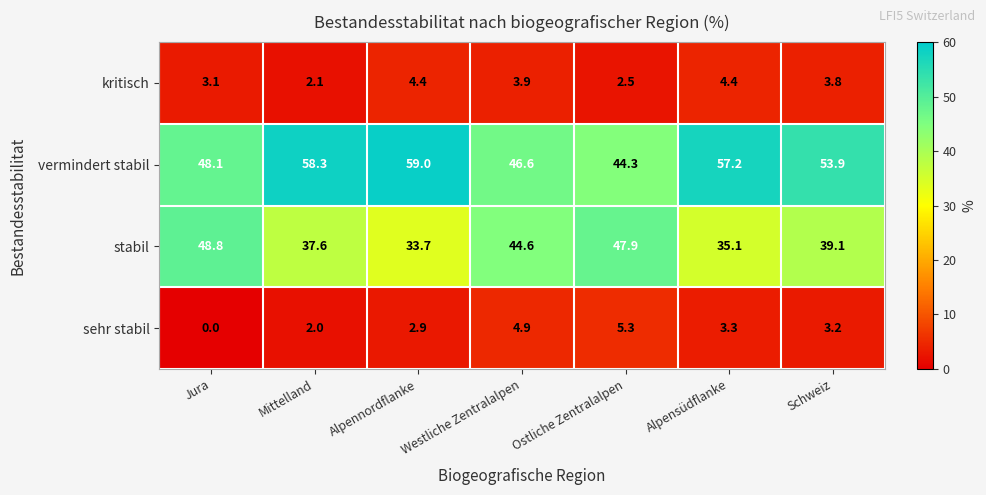

Which series has the largest range (max minus min)?

stabil